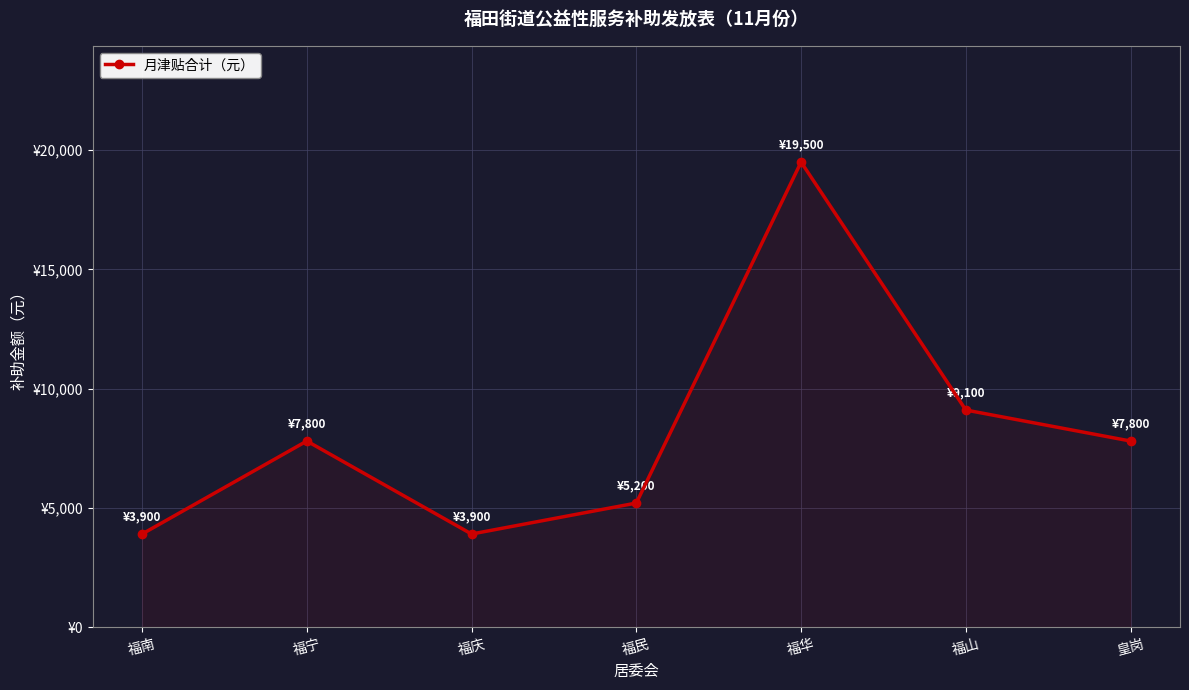

Reading right to left, list all the values displayed in this chart.

7800	9100	19500	5200	3900	7800	3900